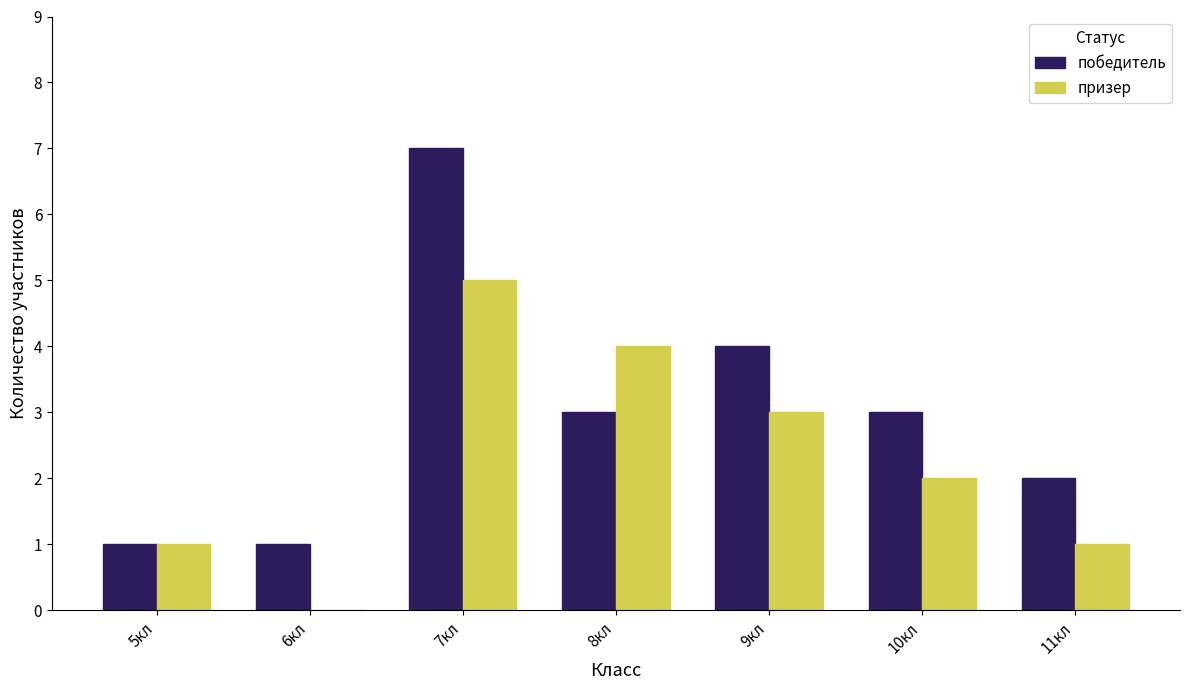

What is the sum of all победитель values?

21